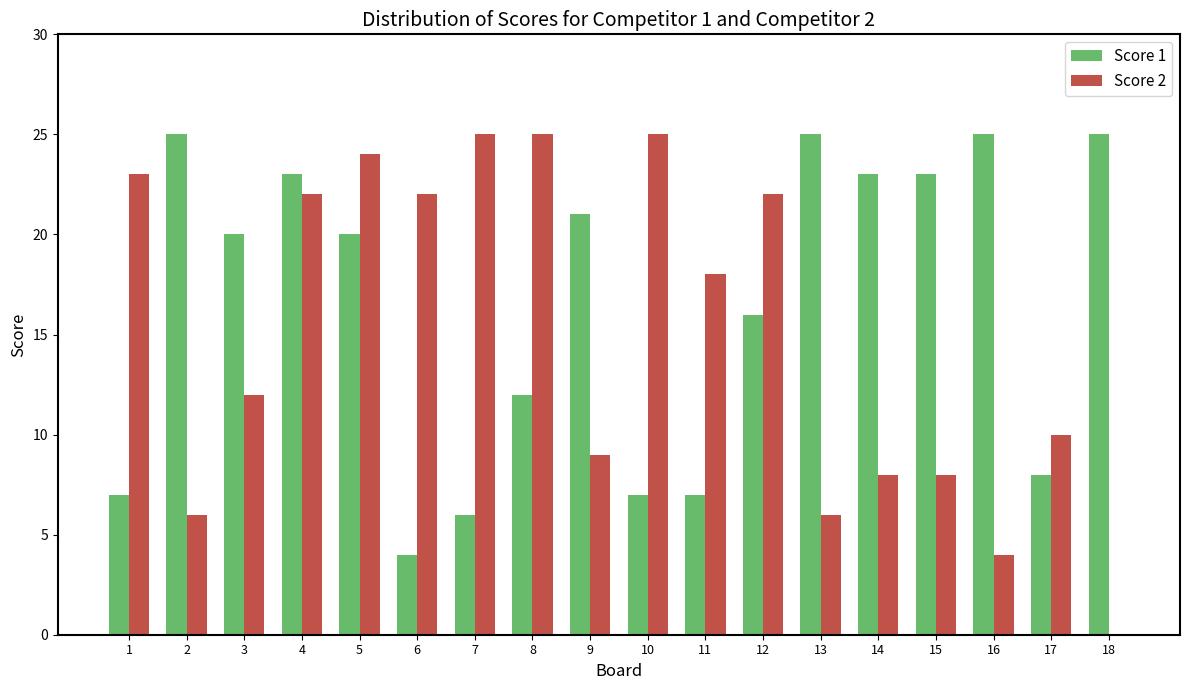

What are all the series names shown in the legend?

Score 1, Score 2